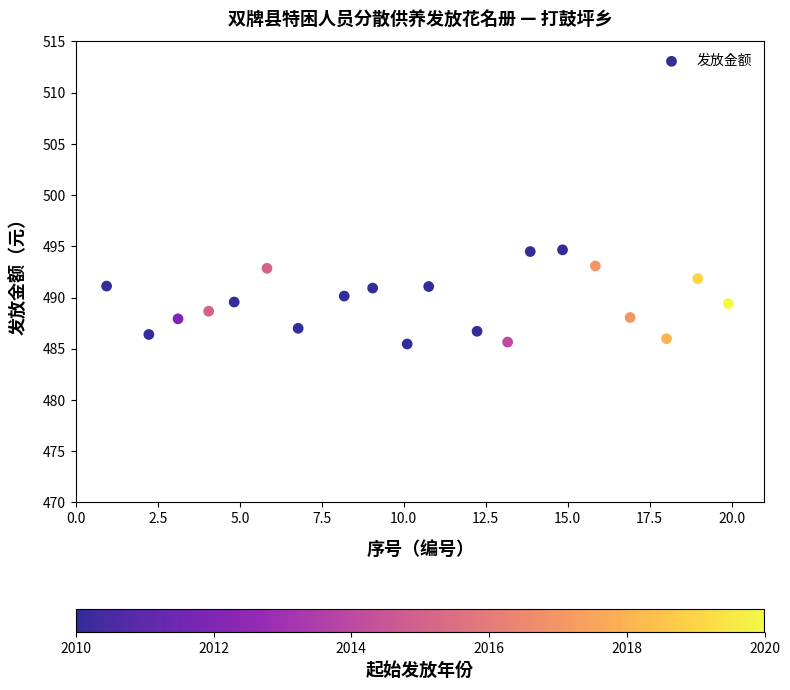

What is the range of X values (max minus min)?

19.0